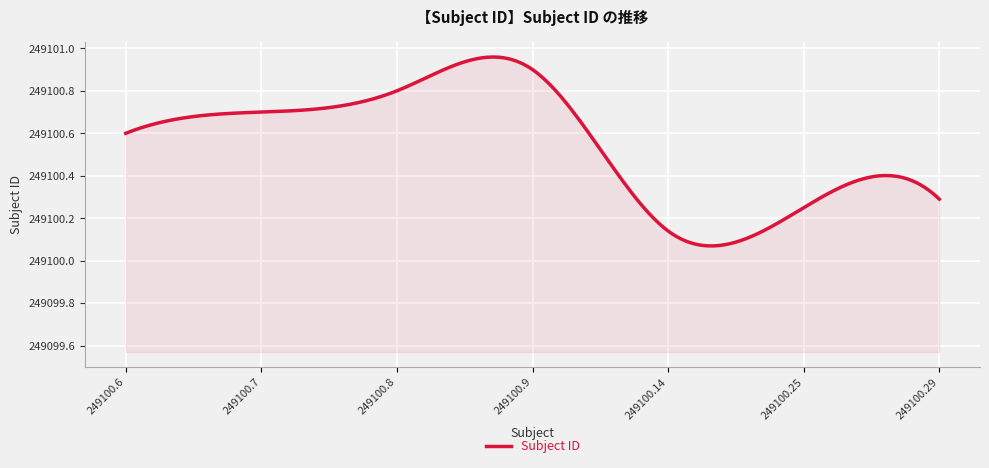

Does the chart display data point markers on the line(s)?

No